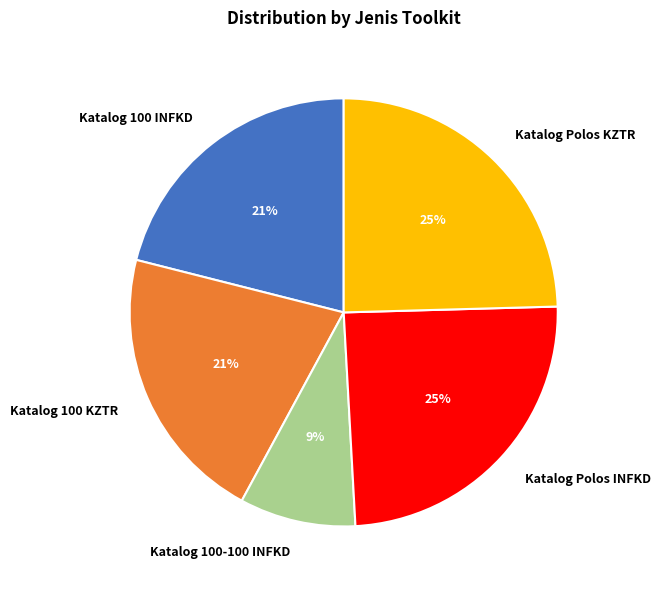

To the nearest percent, what is the average slice percentage?

20%